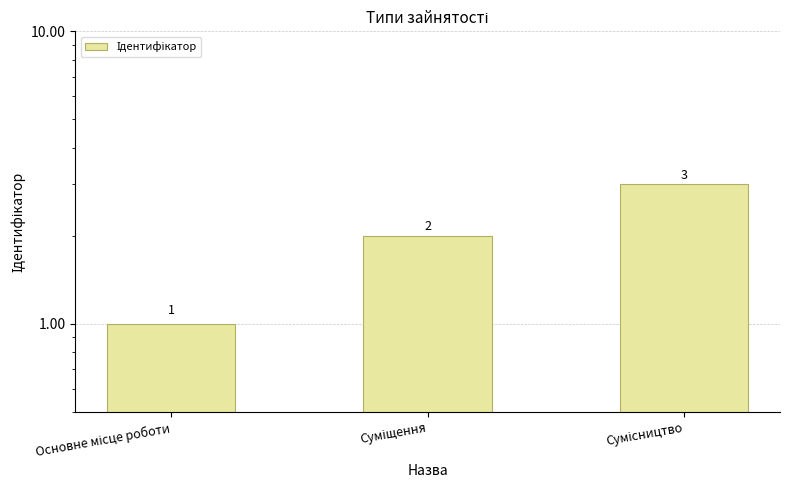

What position from the left is Сумісництво?

3